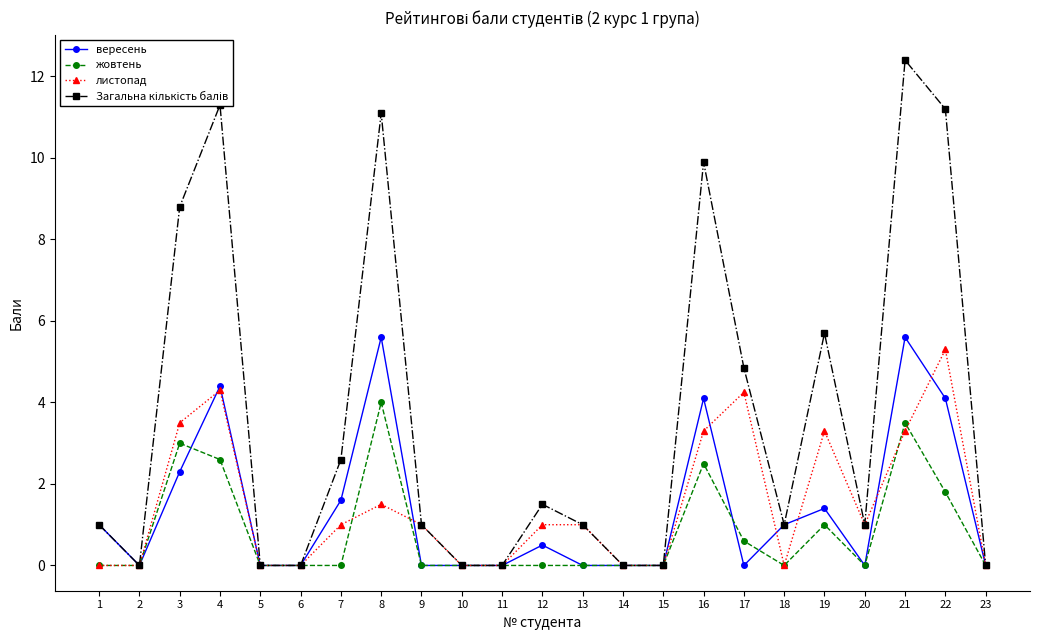

The жовтень series shows -1.4 at 6. True or false?

False